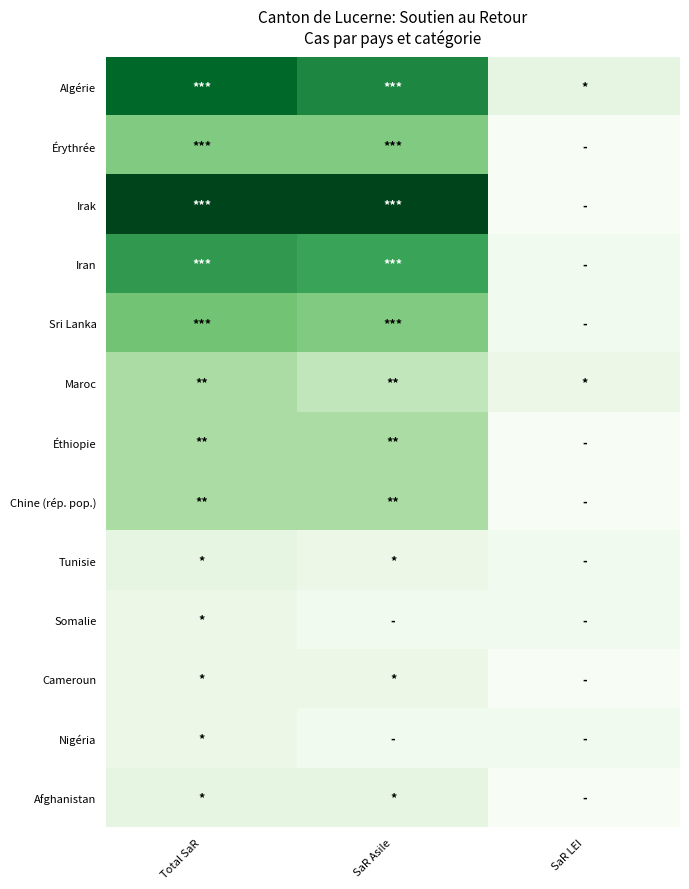

Between Total SaR and SaR LEI, which is larger?

Total SaR